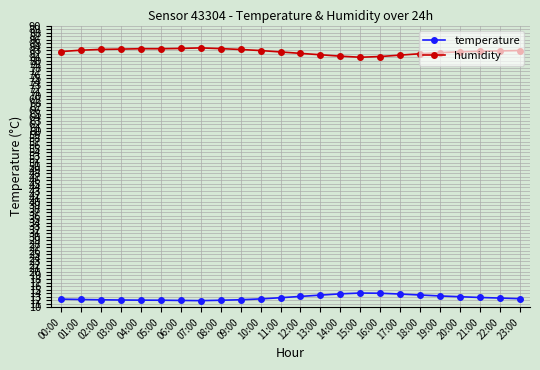

What is the average value of the humidity series?

82.6